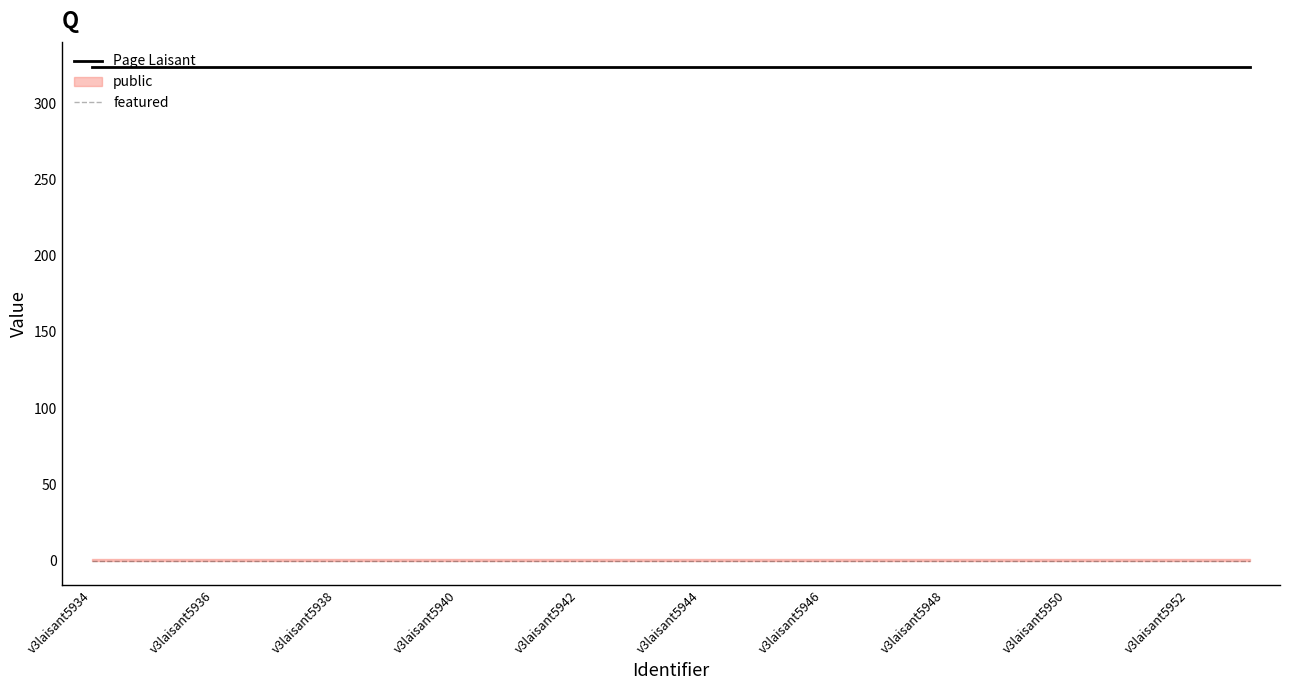

Reading right to left, list all the values displayed in this chart.

Page Laisant: 324	324	324	324	324	324	324	324	324	324	324	324	324	324	324	324	324	324	324	324
featured: 0	0	0	0	0	0	0	0	0	0	0	0	0	0	0	0	0	0	0	0